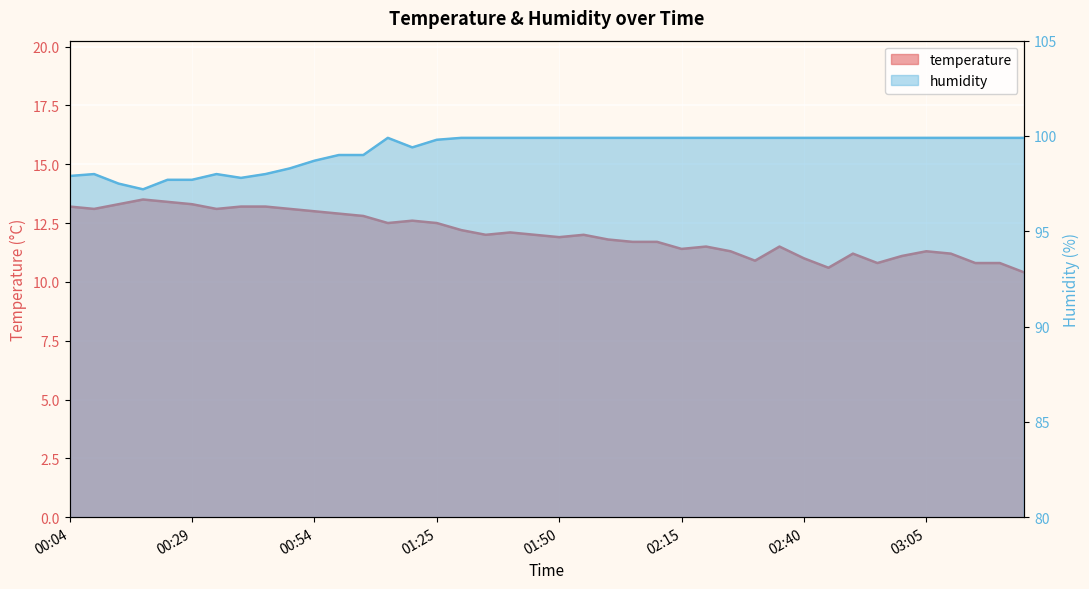

What is the difference between the highest and lowest values at 01:50?

88.0